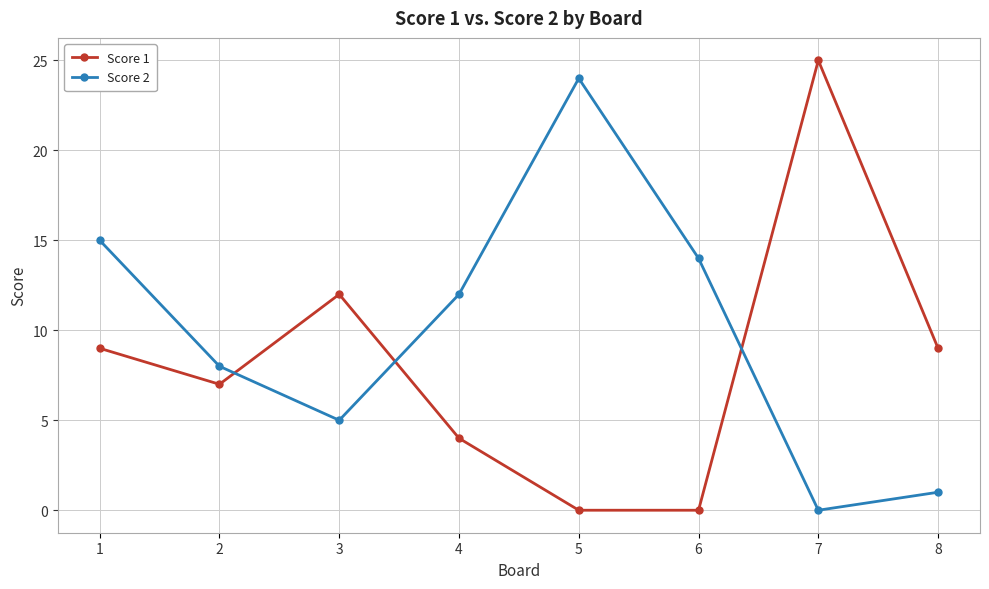

How many intersections are there between Score 2 and Score 1?

3